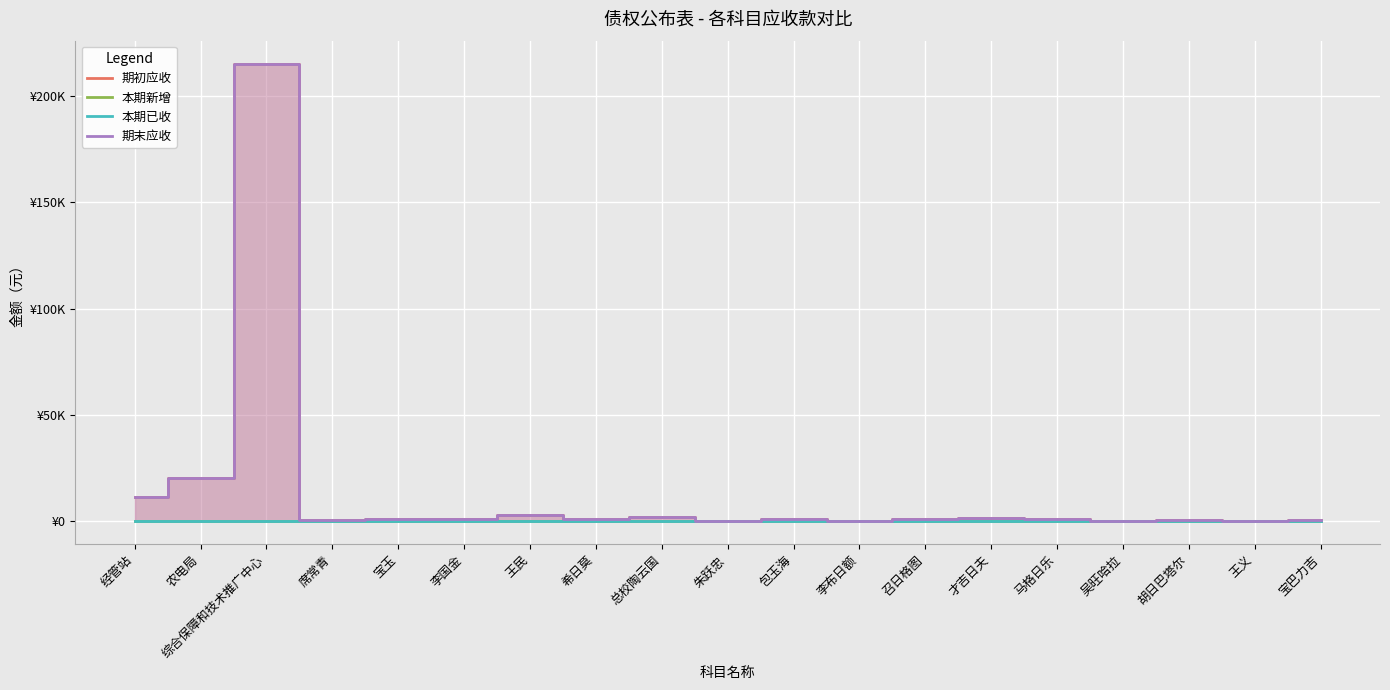

True or false: 期末应收 and 本期已收 cross at least once.

False